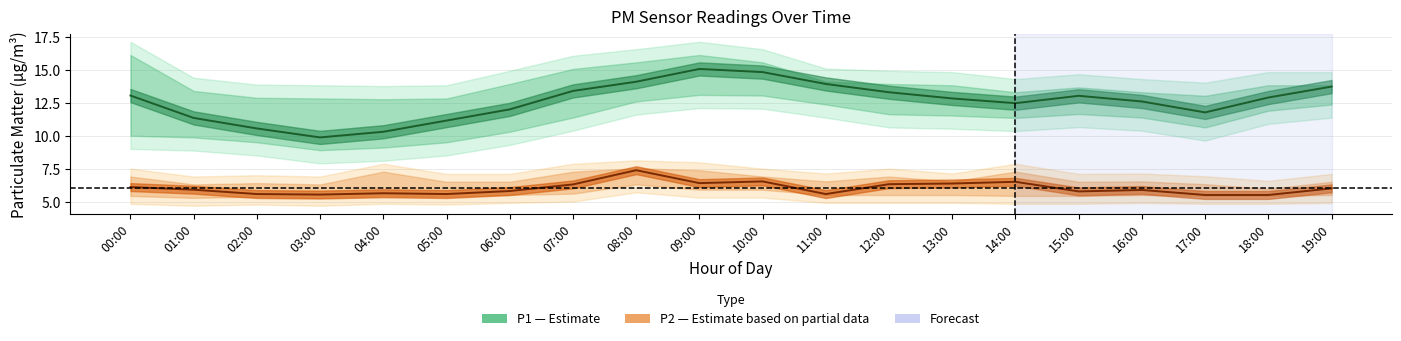

True or false: P1_upper and P2_upper intersect in this chart.

False